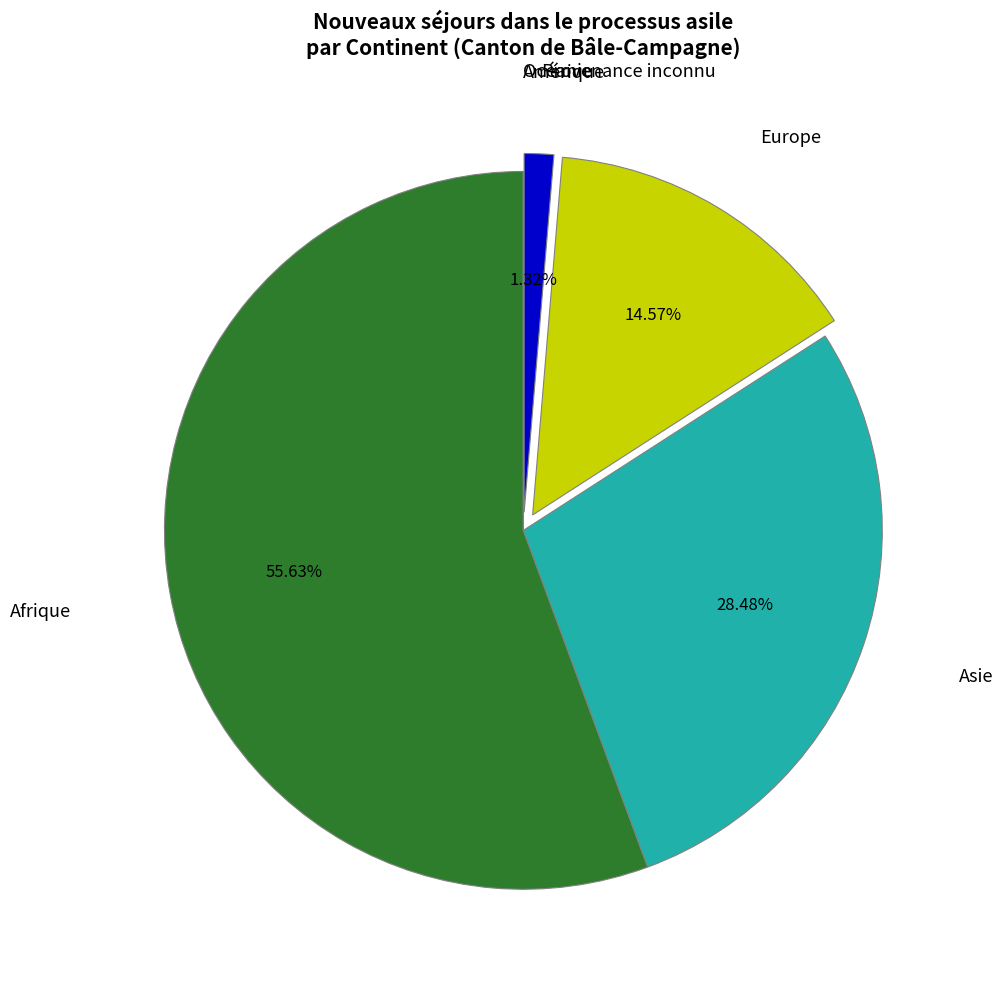

Which slice is the largest?

Afrique